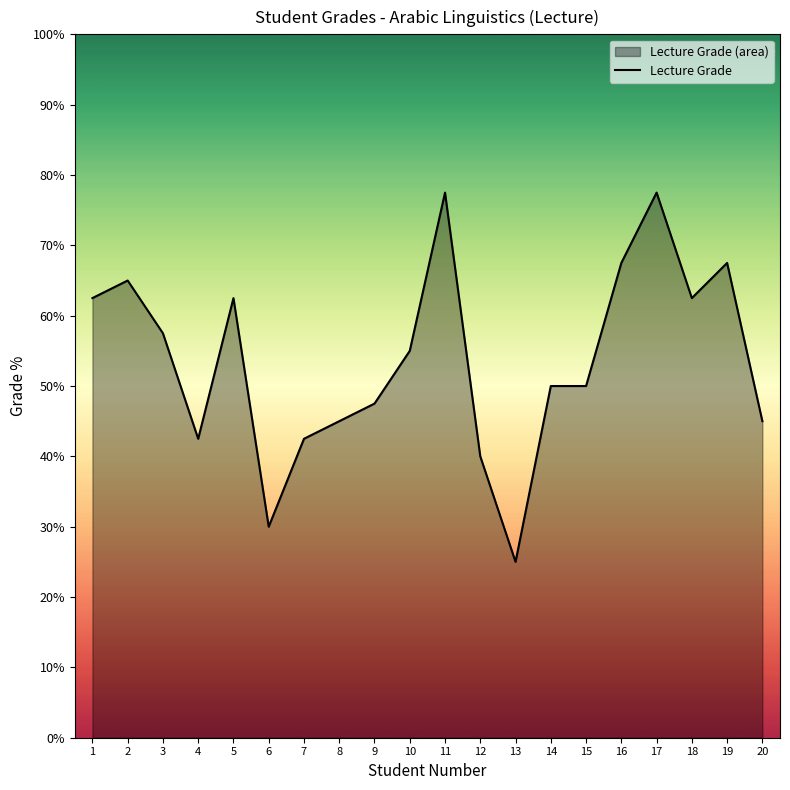

Does the chart have visible grid lines?

No